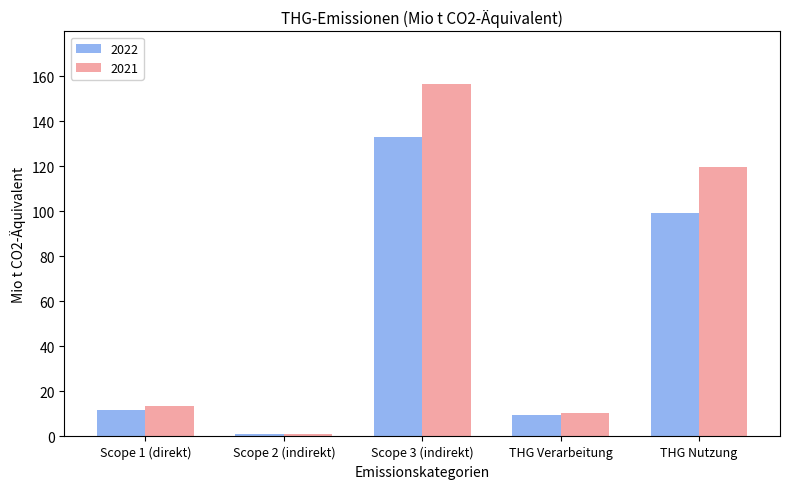

What are all the series names shown in the legend?

2022, 2021